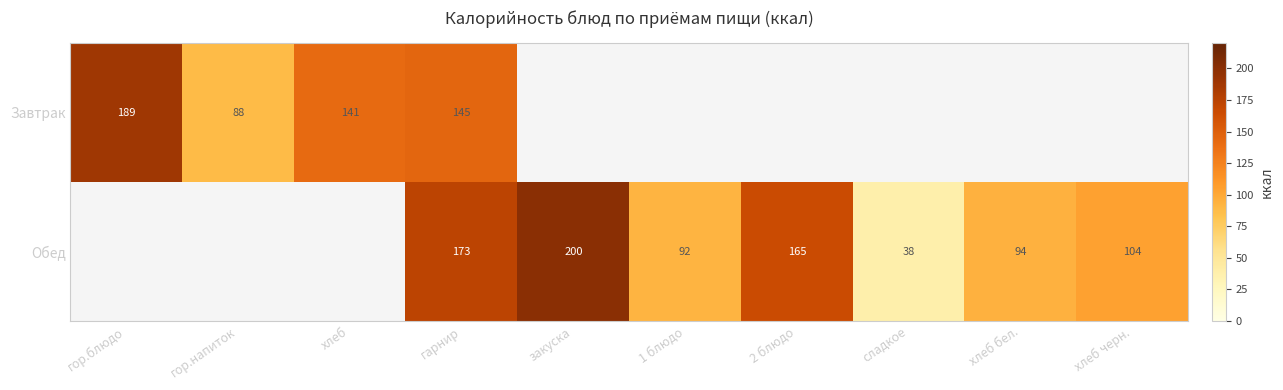

The value of Завтрак at гор.блюдо is 85. True or false?

False